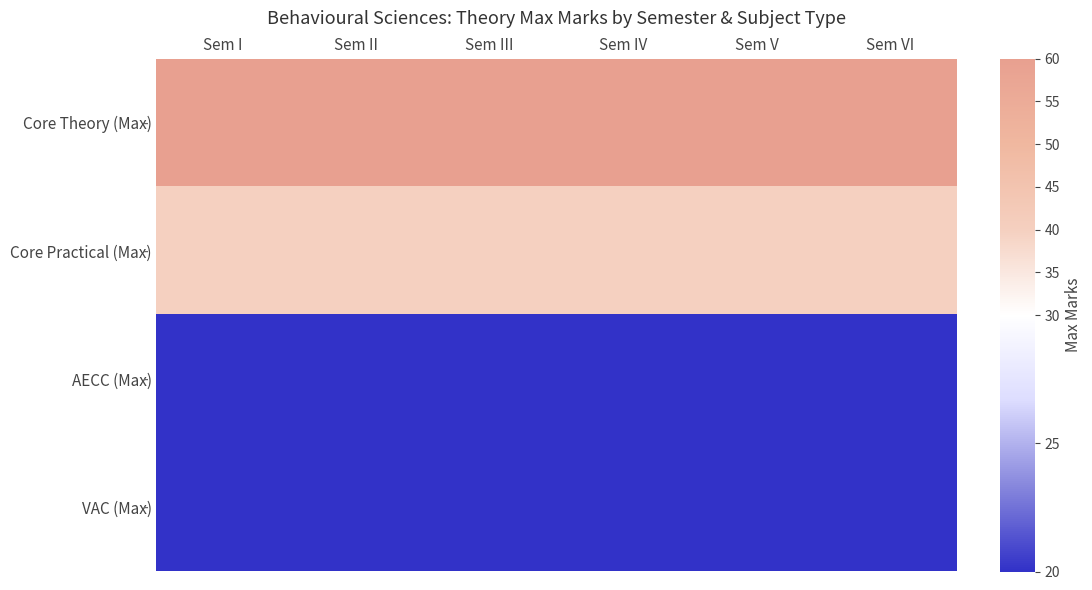

What is the greatest value displayed?

60